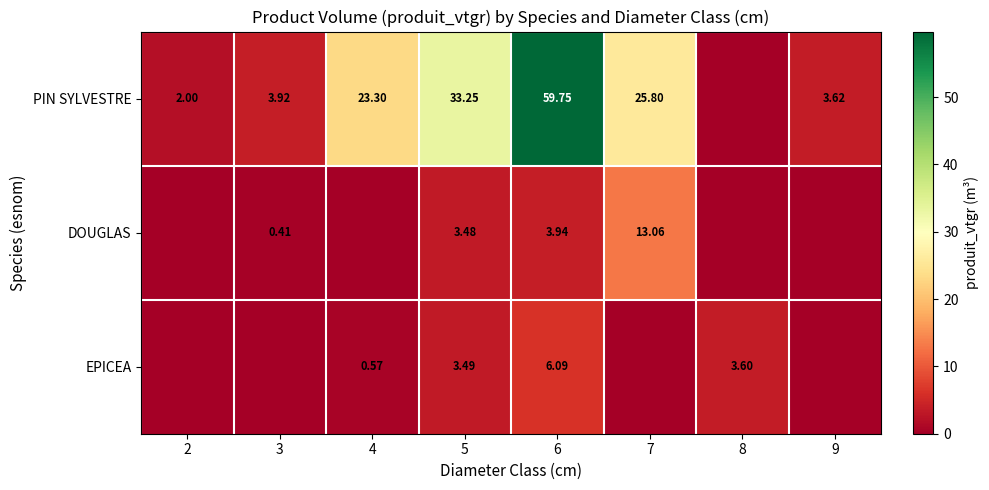

The PIN SYLVESTRE series shows 4.9 at 9. True or false?

False